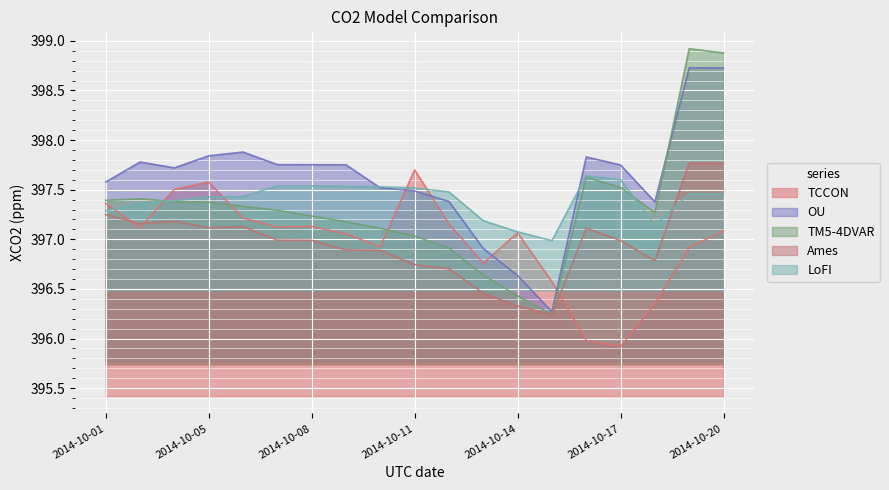

Where does the TM5-4DVAR series first go above 397?

2014-10-01